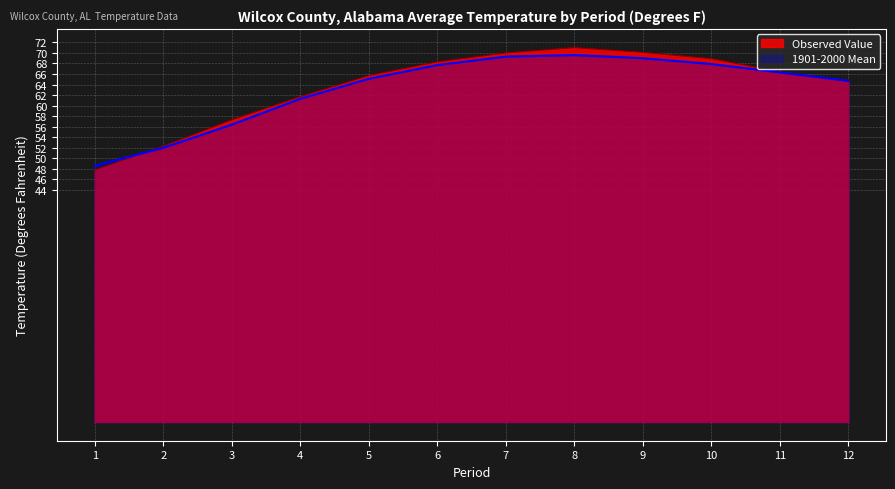

At which label does 1901-2000 Mean reach its minimum?

1